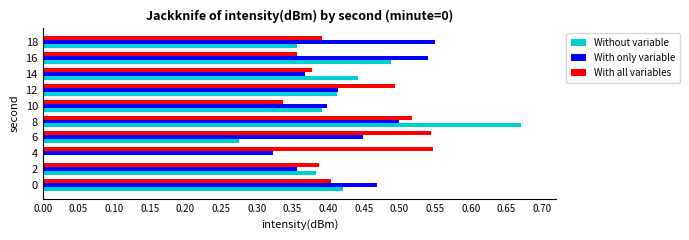

What are all the series names shown in the legend?

Without variable, With only variable, With all variables